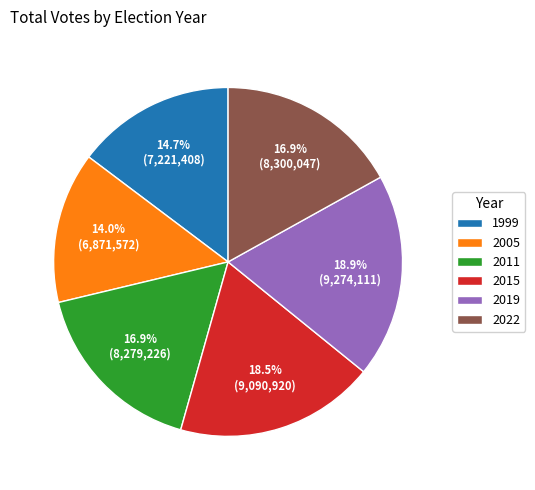

How many segments does this pie chart have?

6